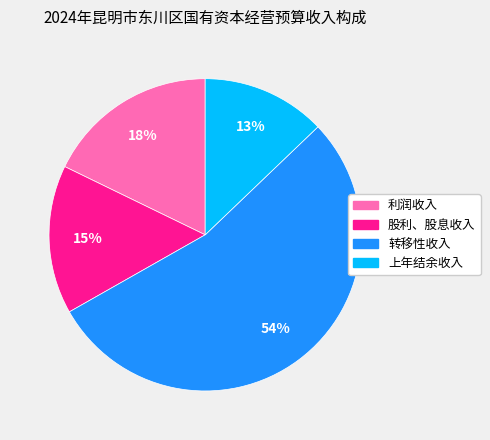

What is the largest slice in the pie chart?

转移性收入